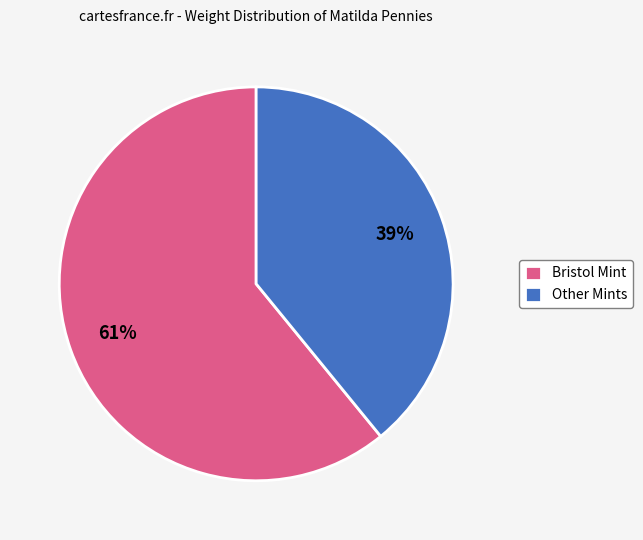

True or false: Bristol Mint accounts for 72% of the total.

False